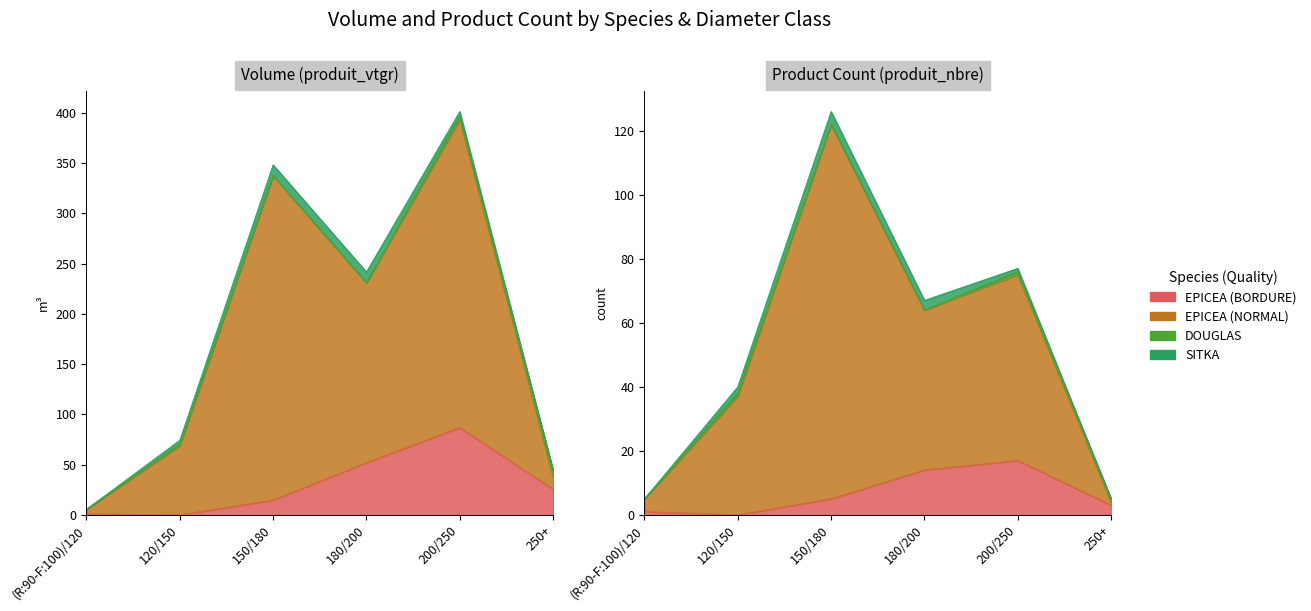

What is the maximum value shown in the chart?

401.4